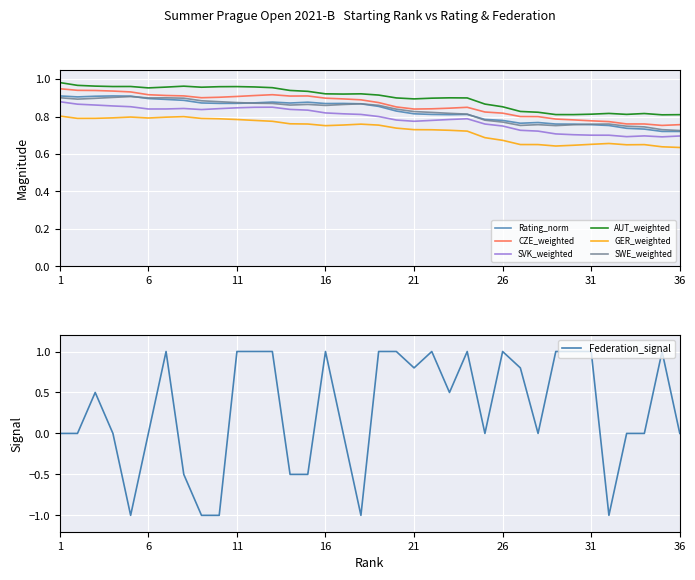

True or false: SVK_weighted and CZE_weighted cross at least once.

False